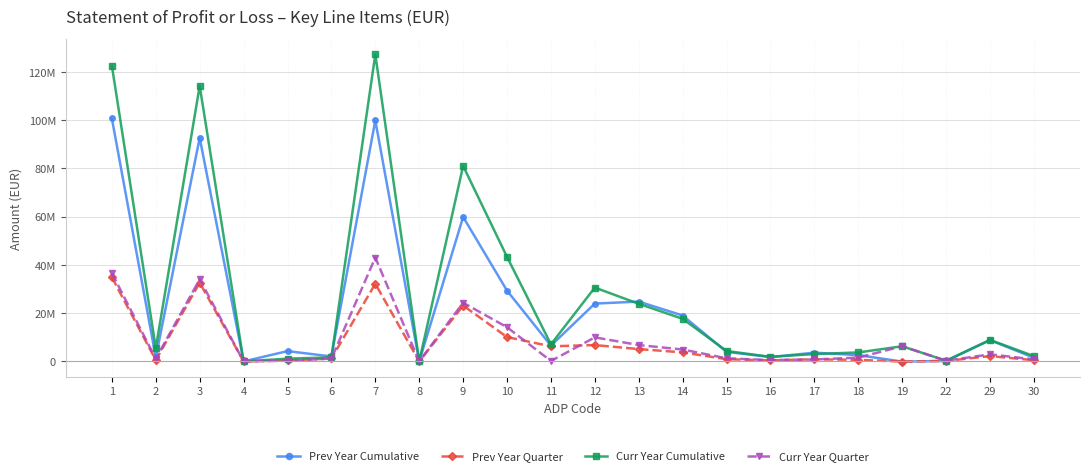

Is this an area chart (filled region under the line)?

No